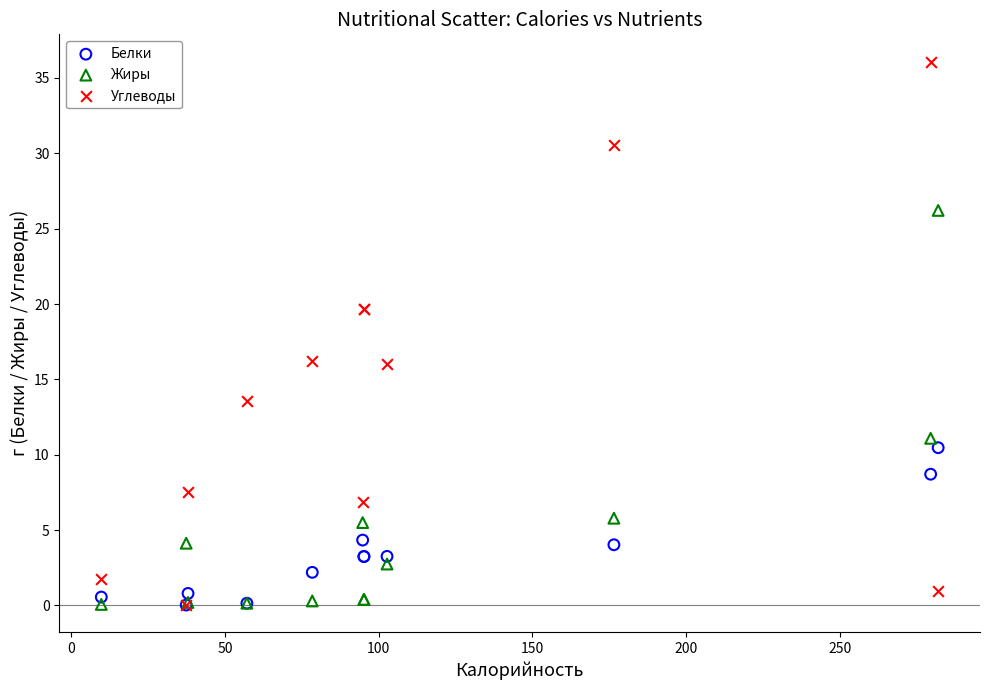

What are all the series names shown in the legend?

Белки, Жиры, Углеводы